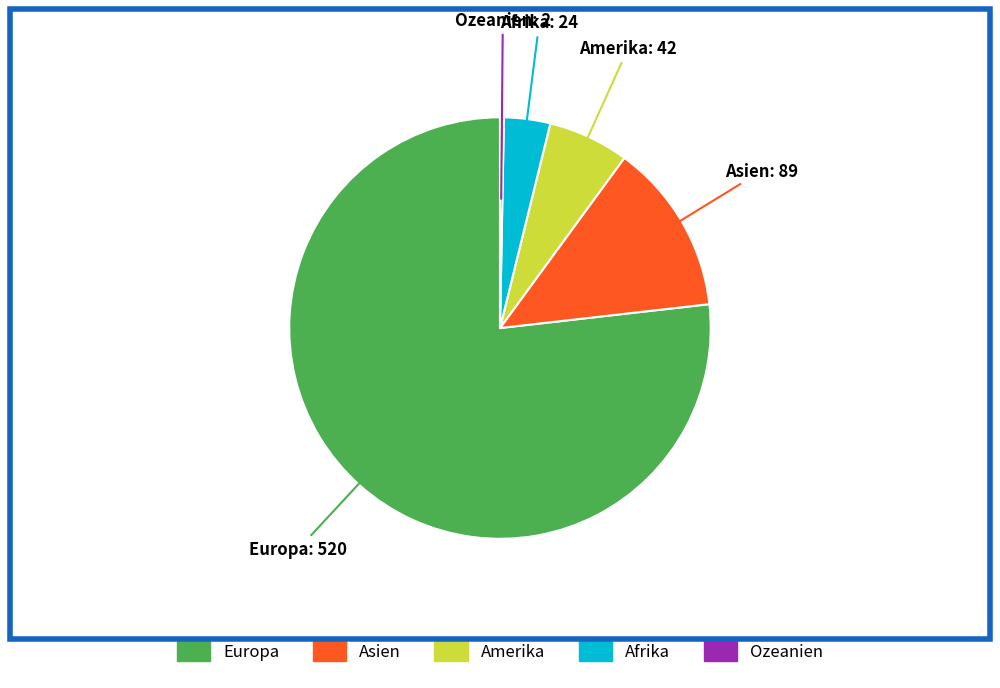

Combined, do Europa and Ozeanien account for over 50%?

Yes